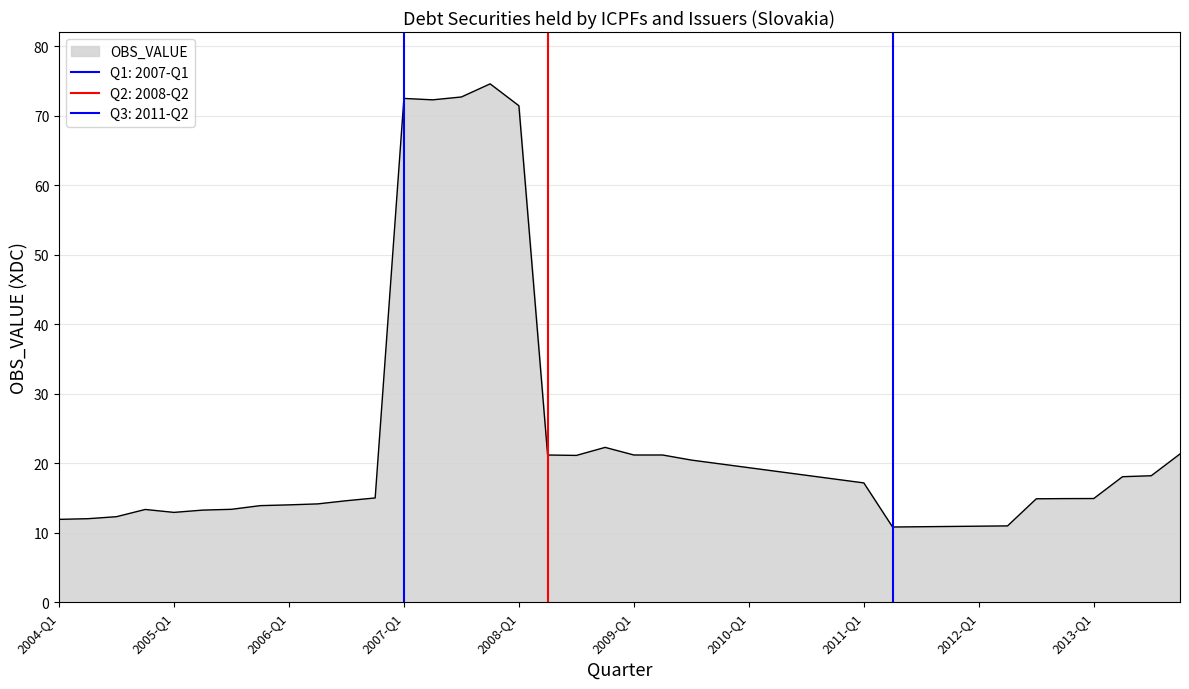

What is the minimum value shown in the chart?

10.8